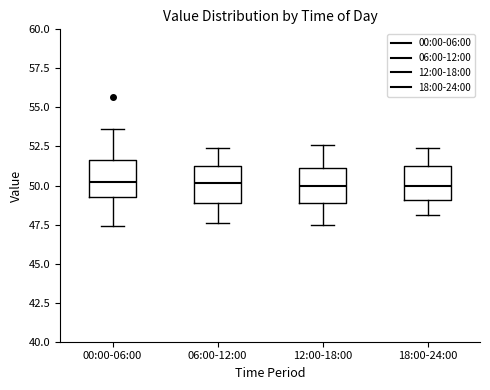

Reading left to right, read every box against the y-axis: the position of its median line, the range the box covers, and the ends of its whiskers. The values are not printed on the chart, so give them approximately, as read against the axis.

00:00-06:00: median 50.0, box 49.5 to 51.5, whiskers 47.5 to 53.5
06:00-12:00: median 50.0, box 49.0 to 51.0, whiskers 47.5 to 52.5
12:00-18:00: median 50.0, box 49.0 to 51.0, whiskers 47.5 to 52.5
18:00-24:00: median 50.0, box 49.0 to 51.0, whiskers 48.0 to 52.5